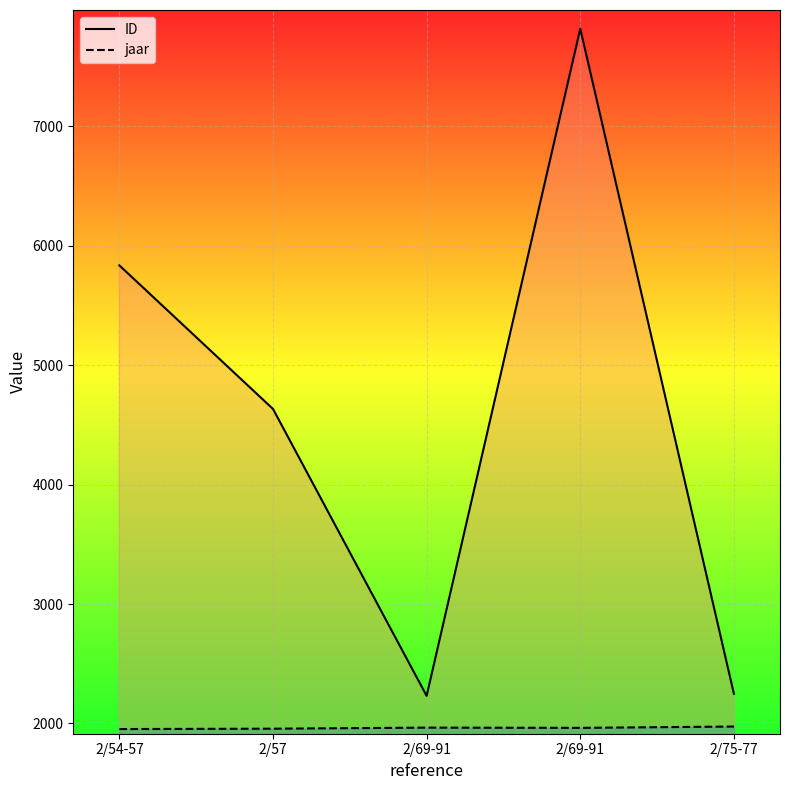

What is the spread (max minus min) of values at 2/69-91?

266